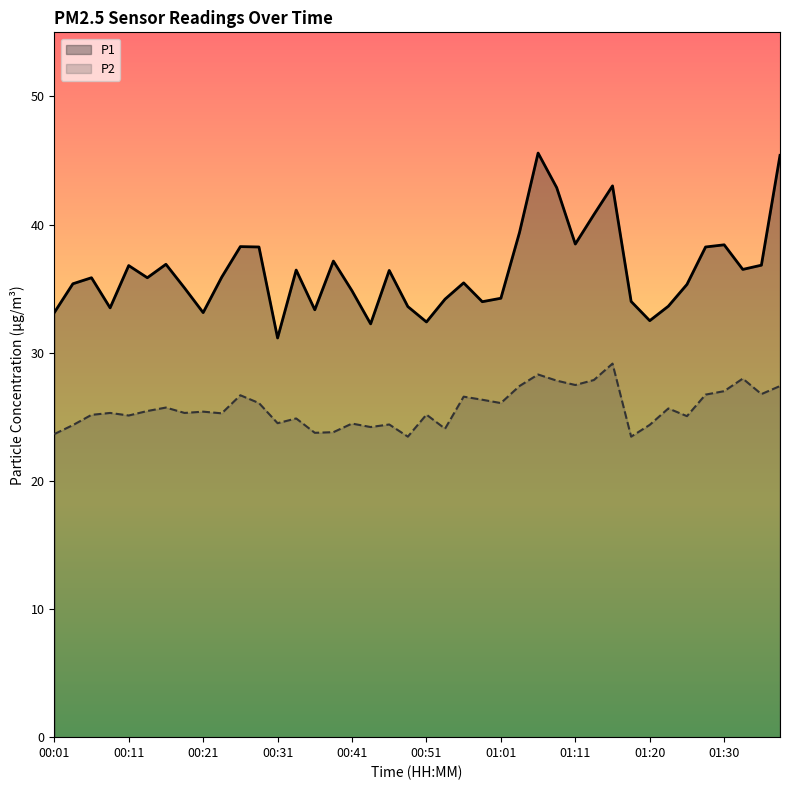

At how many categories does at least one series exceed 29?

40